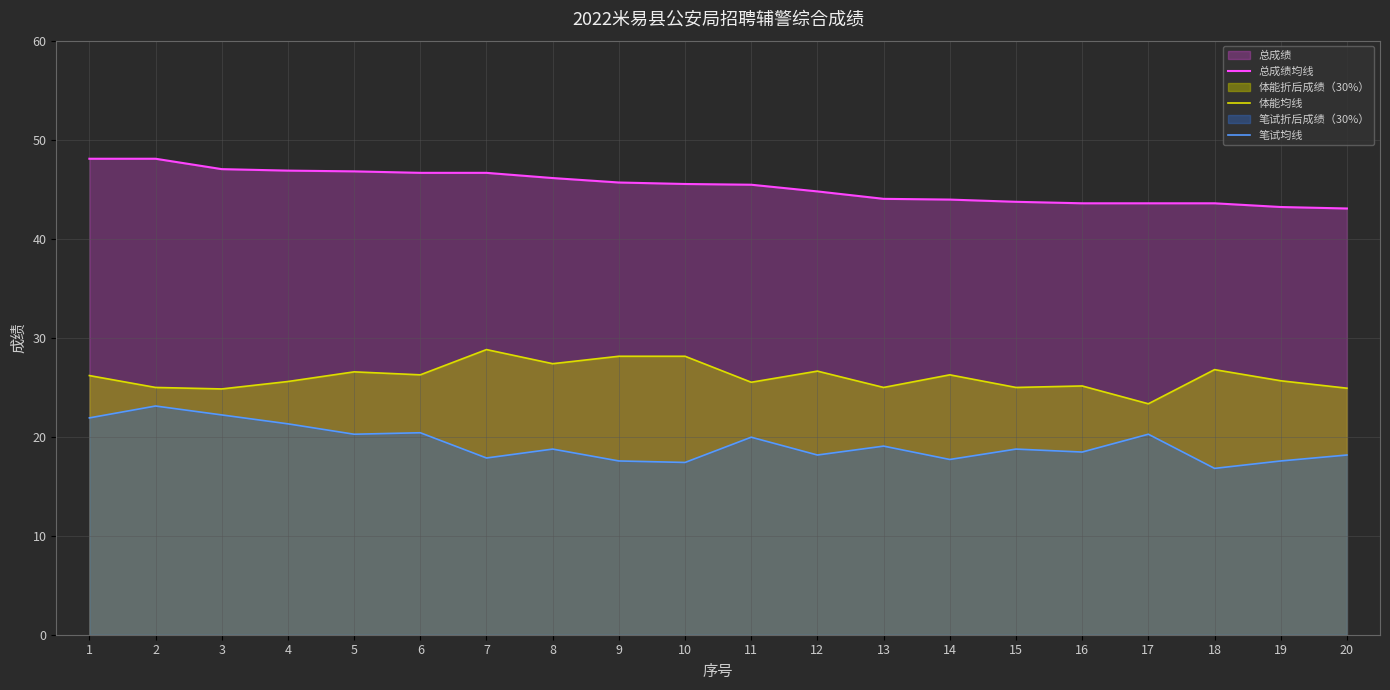

The 笔试均线 series shows 19.1 at 13. True or false?

True